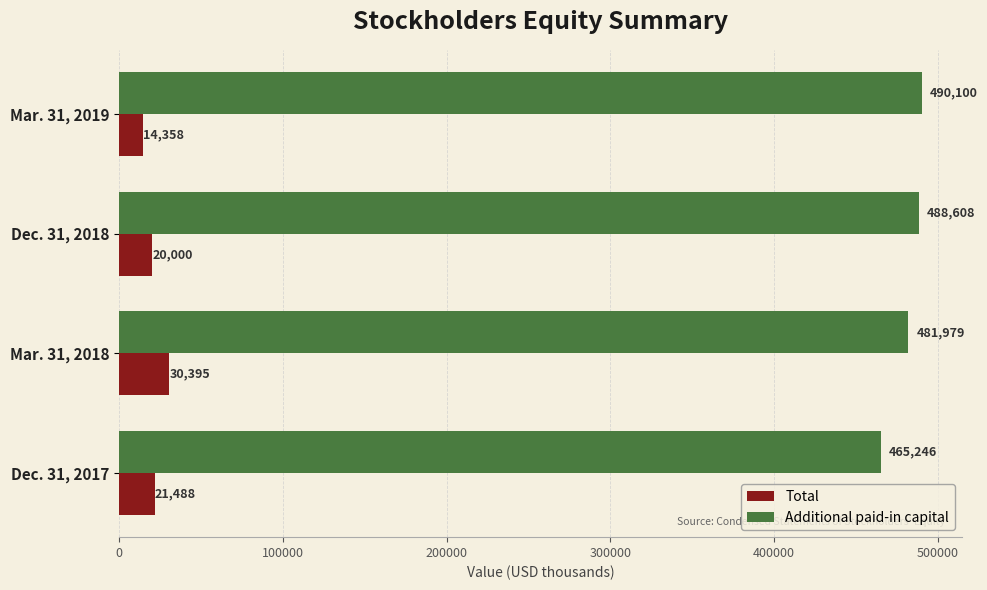

How many series are shown in this chart?

2